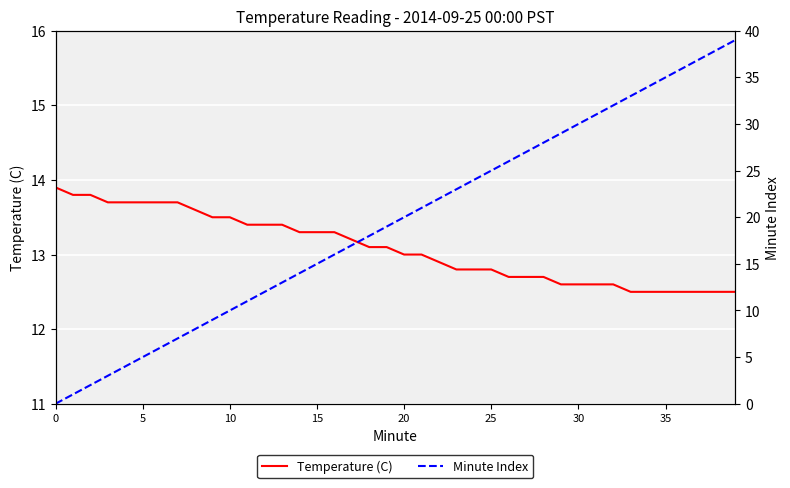

At how many categories does at least one series exceed 10?

40